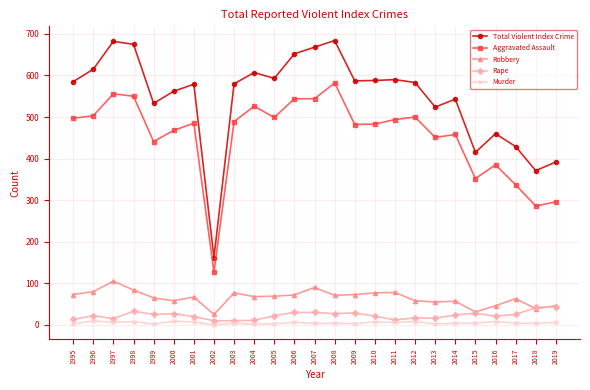

Which series has the largest total across all categories?

Total Violent Index Crime